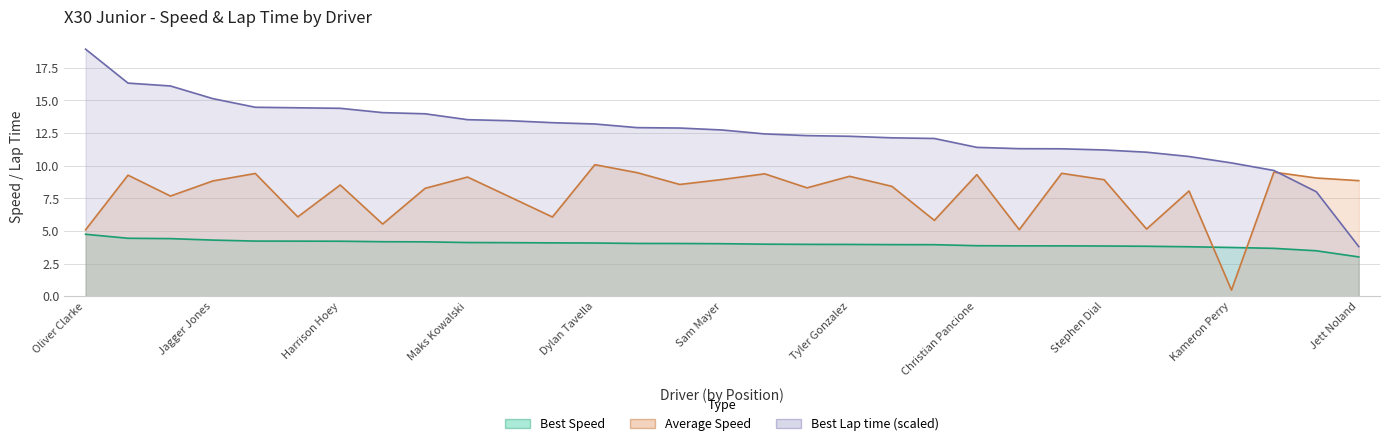

Between Diego Ramos and Joseph Daniele, which is larger?

Diego Ramos